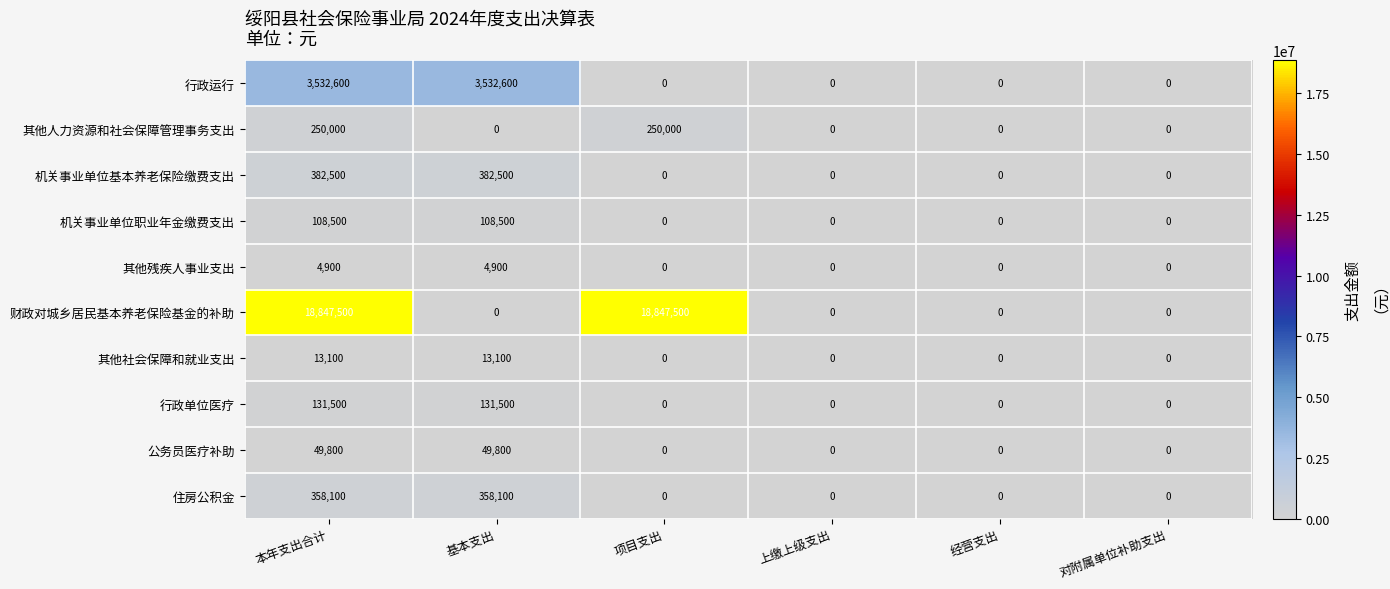

Count the 财政对城乡居民基本养老保险基金的补助 values in the range 0 to 18847500.

6